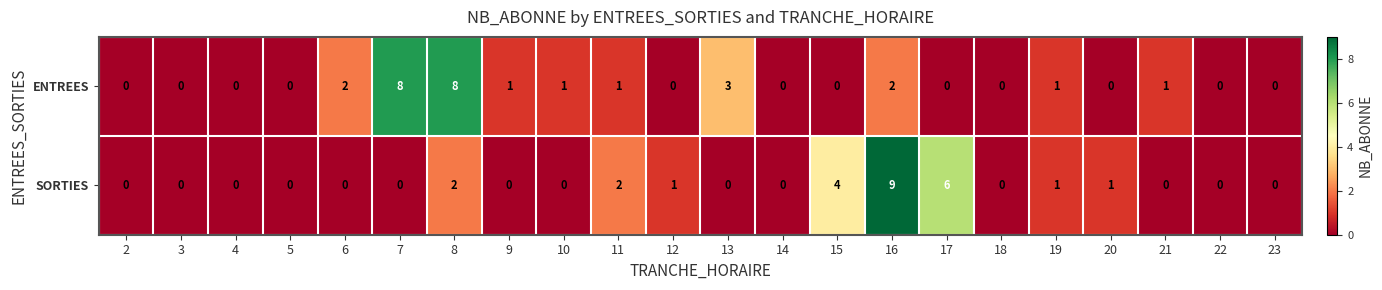

What is the difference between the highest and lowest values at 9?

1